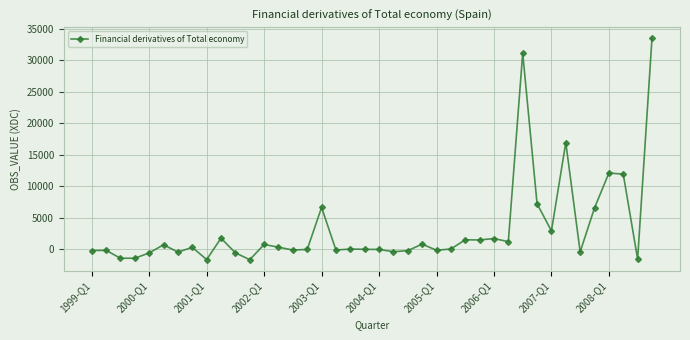

True or false: the data has more than 0 interior local peaks.

True